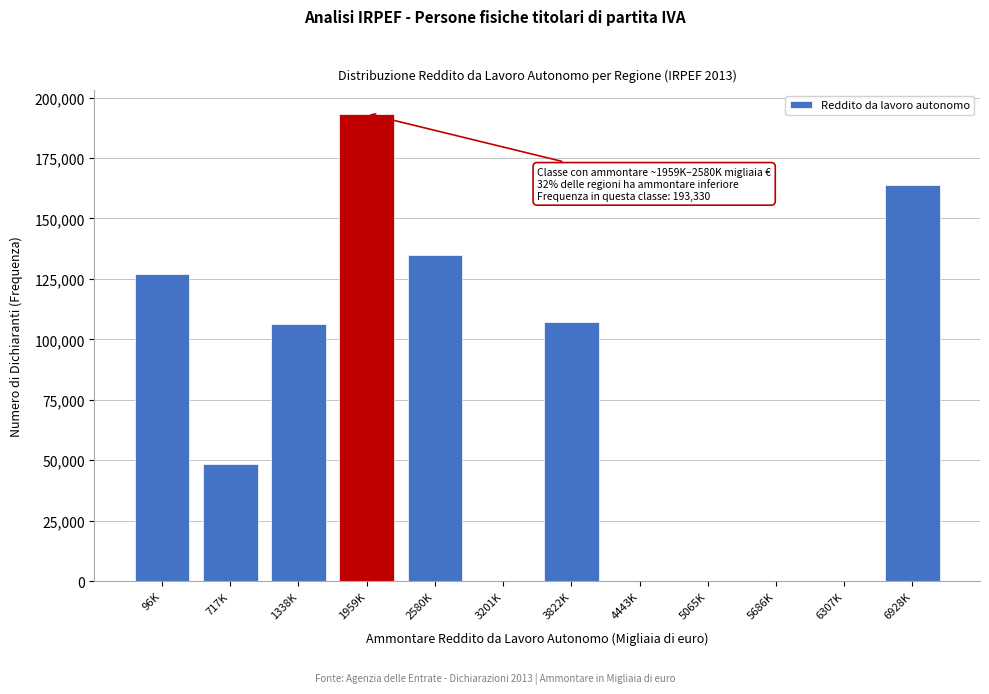

Between 5065K and 96K, which is larger?

96K